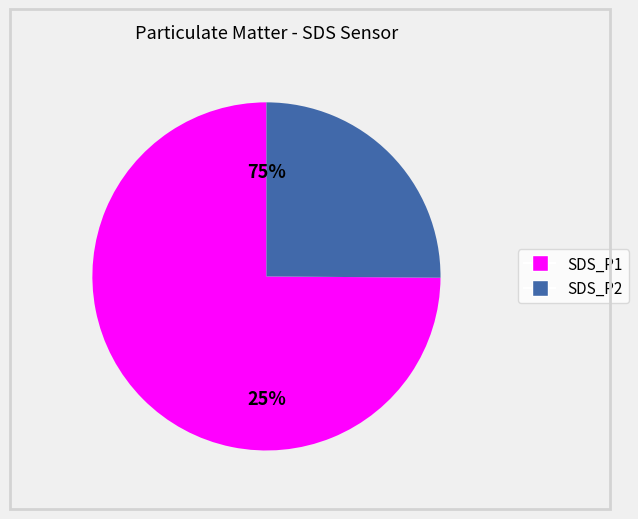

Does SDS_P2 account for over 50% of the chart?

No